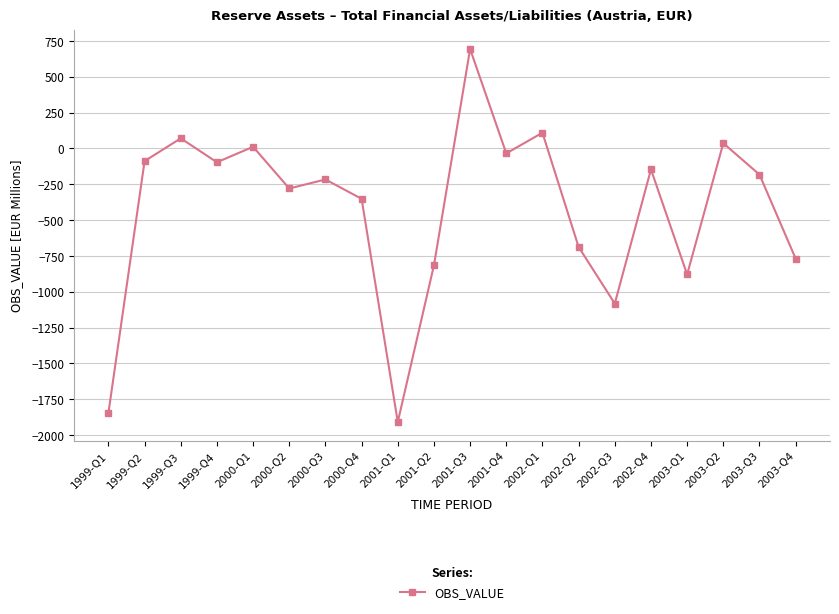

What position from the left is 2003-Q2?

18